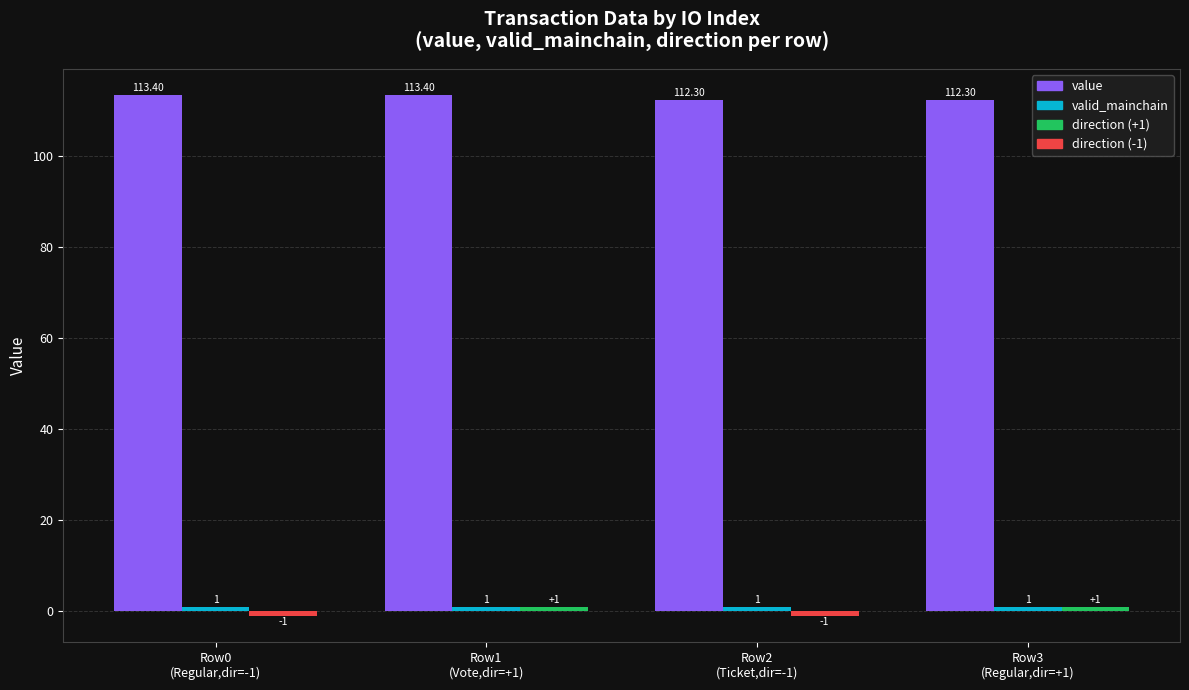

What is the label of the 3rd bar from the left?

Row2
(Ticket,dir=-1)